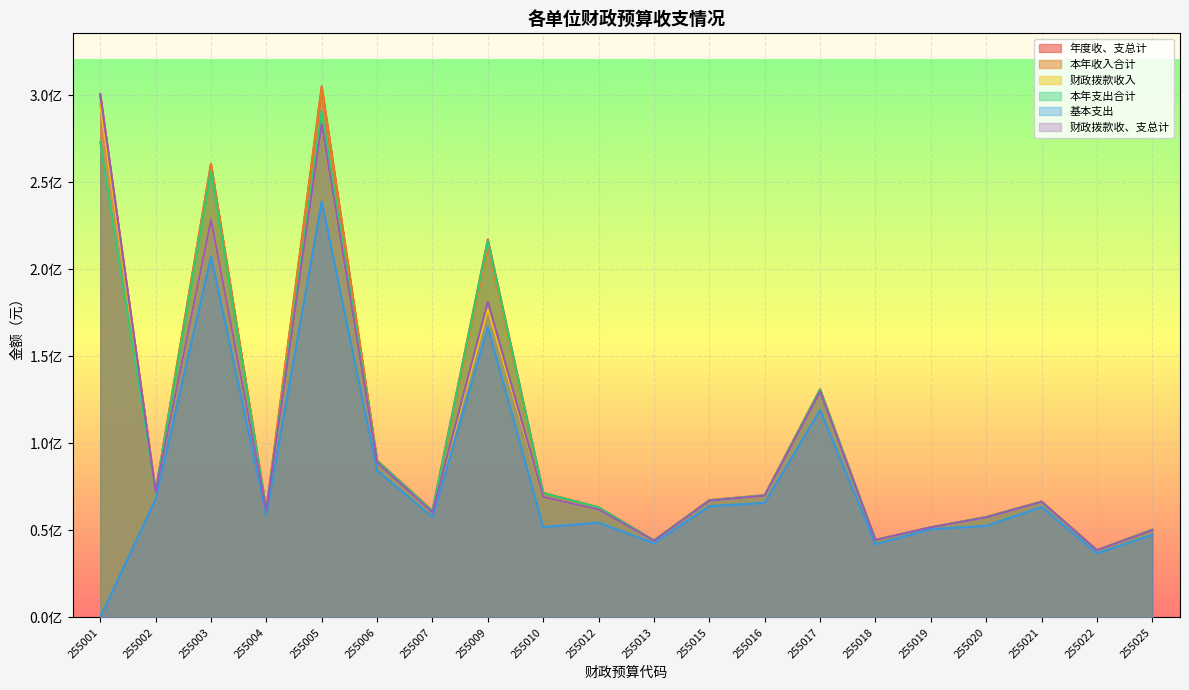

Which series ends up on top after the final intersection of 财政拨款收、支总计 and 本年支出合计?

本年支出合计